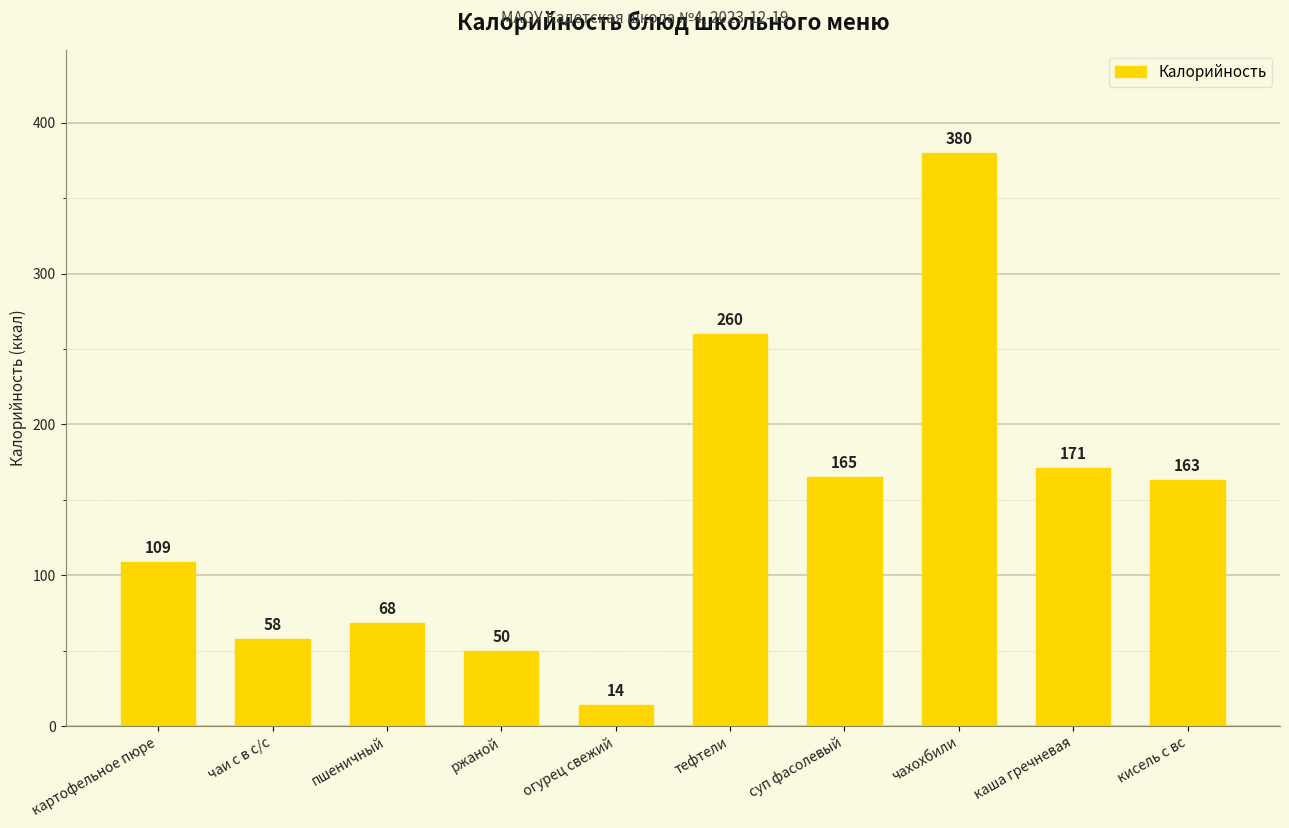

What is the change in value from чаи с в с/с to каша гречневая?

+113.0